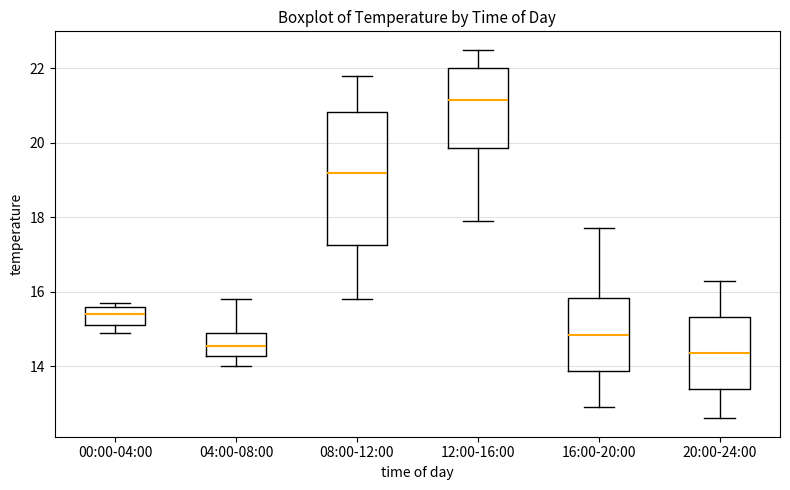

Reading left to right, read every box against the y-axis: the position of its median line, the range the box covers, and the ends of its whiskers. The values are not printed on the chart, so give them approximately, as read against the axis.

00:00-04:00: median 15.4, box 15.2 to 15.6, whiskers 15.0 to 15.8
04:00-08:00: median 14.6, box 14.2 to 15.0, whiskers 14.0 to 15.8
08:00-12:00: median 19.2, box 17.2 to 20.8, whiskers 15.8 to 21.8
12:00-16:00: median 21.2, box 19.8 to 22.0, whiskers 18.0 to 22.6
16:00-20:00: median 14.8, box 13.8 to 15.8, whiskers 13.0 to 17.8
20:00-24:00: median 14.4, box 13.4 to 15.4, whiskers 12.6 to 16.4